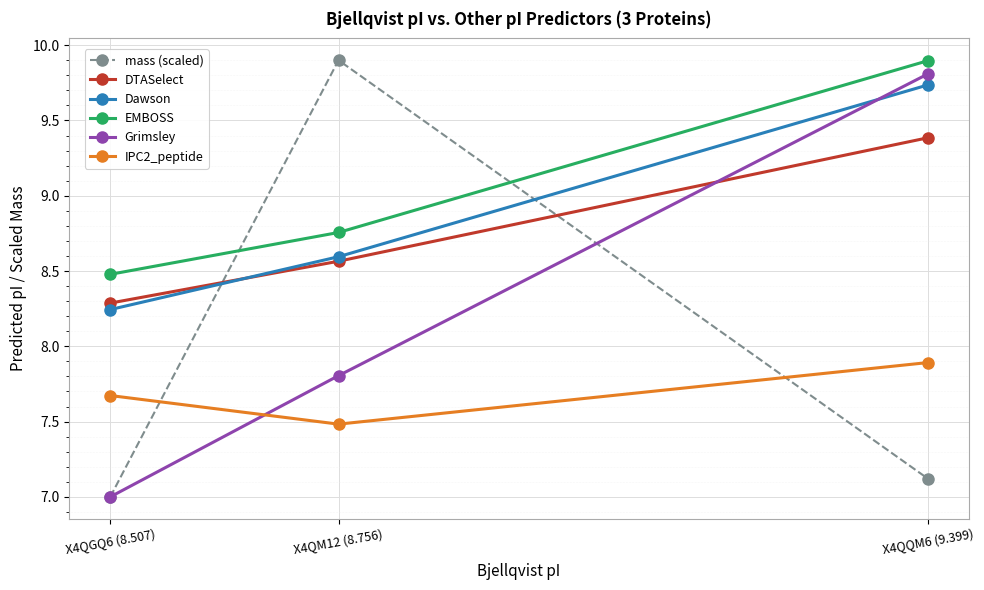

List the labels in order of IPC2_peptide value, smallest first.

X4QM12 (8.756), X4QGQ6 (8.507), X4QQM6 (9.399)